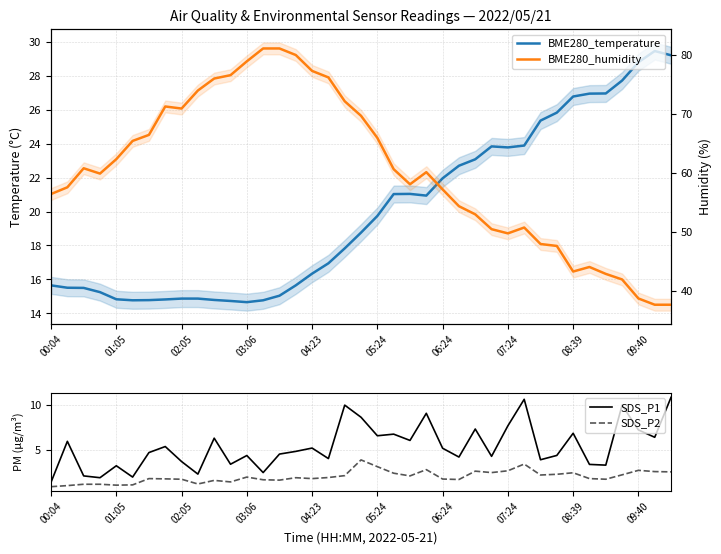

Count the number of categories in the chart.

39